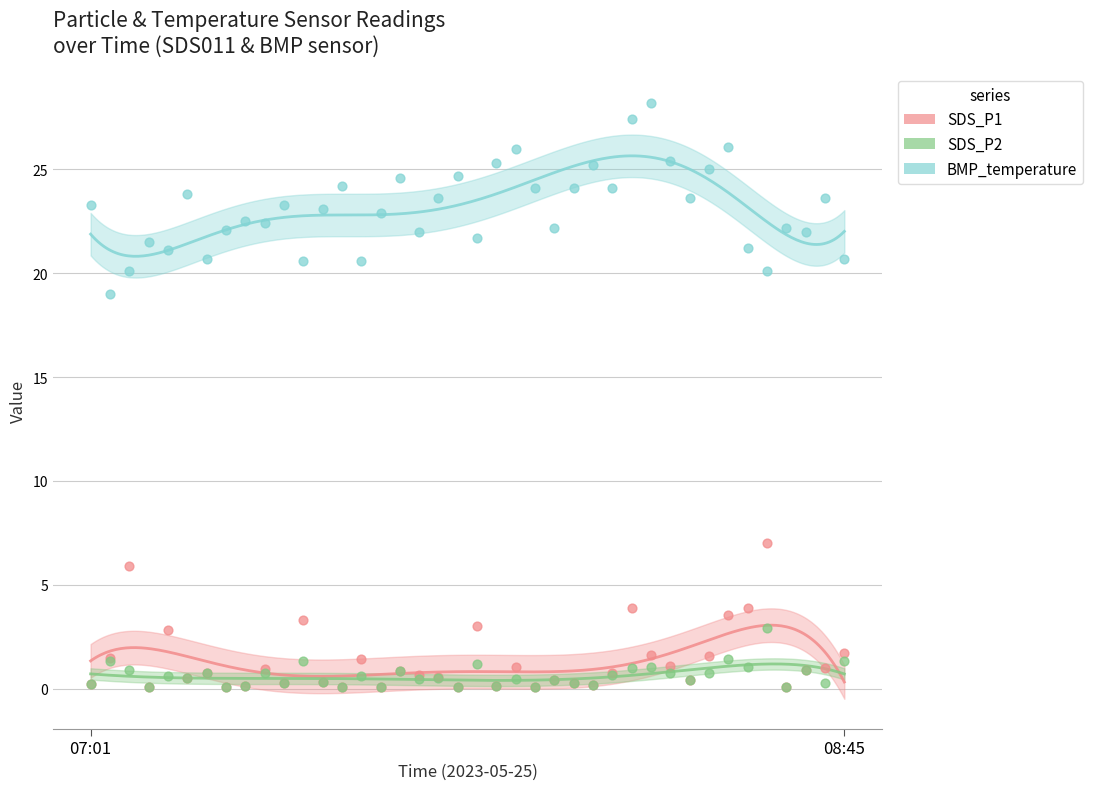

What are all the series names shown in the legend?

SDS_P1, SDS_P2, BMP_temperature